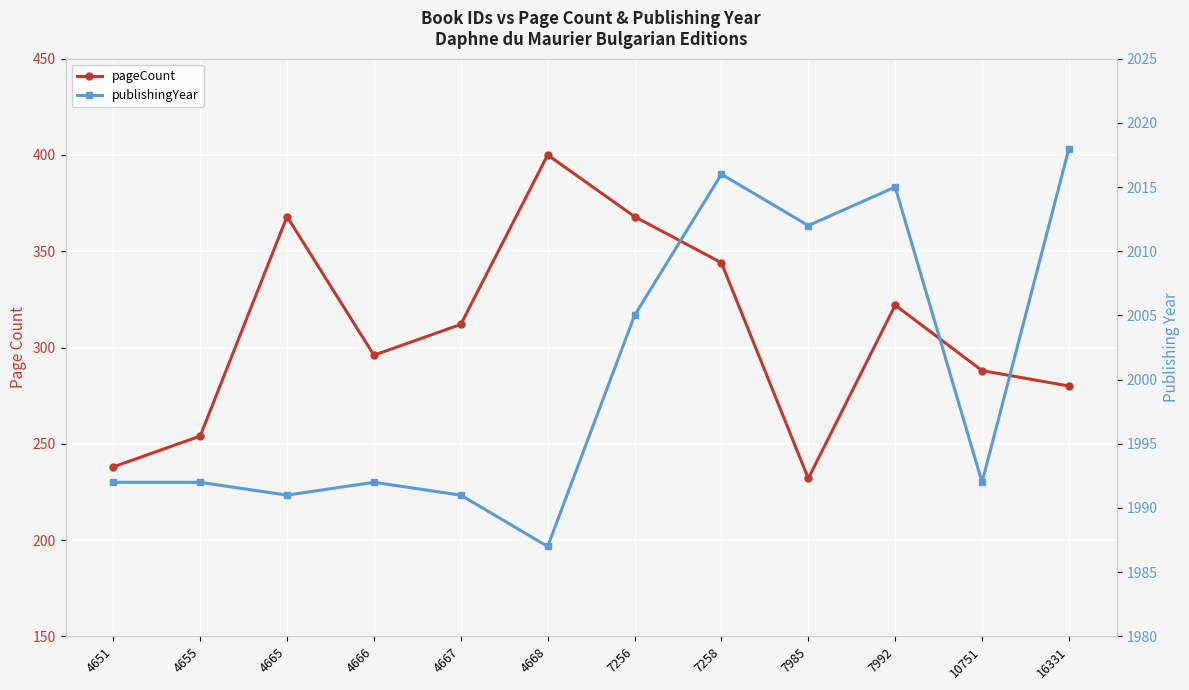

Where is the first local minimum for pageCount?

4666